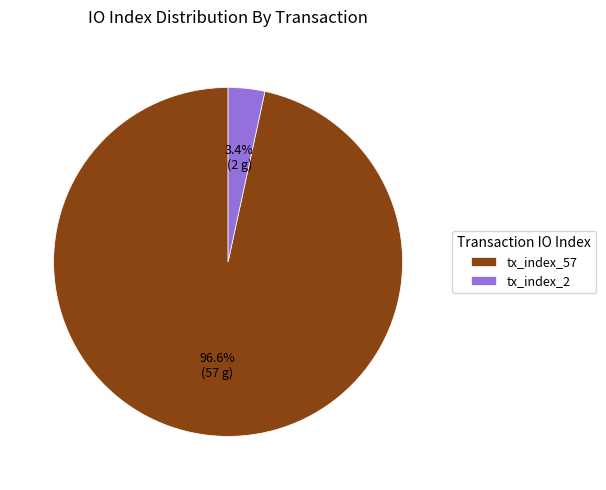

Rank the categories by value from lowest to highest.

tx_index_2, tx_index_57